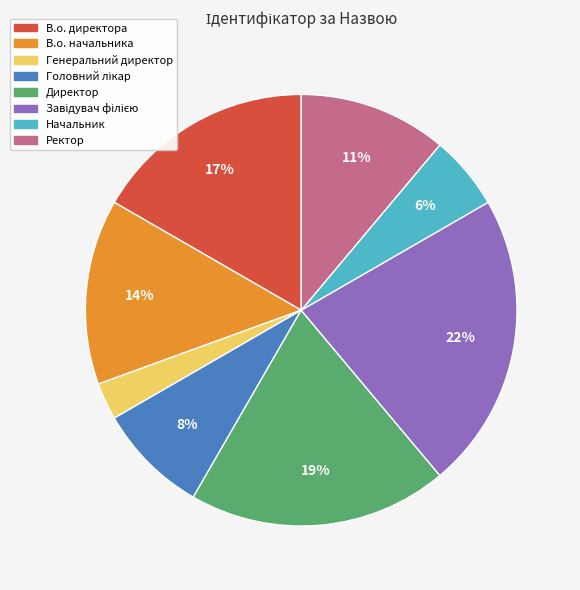

Which category has the smallest portion of the pie?

Генеральний директор